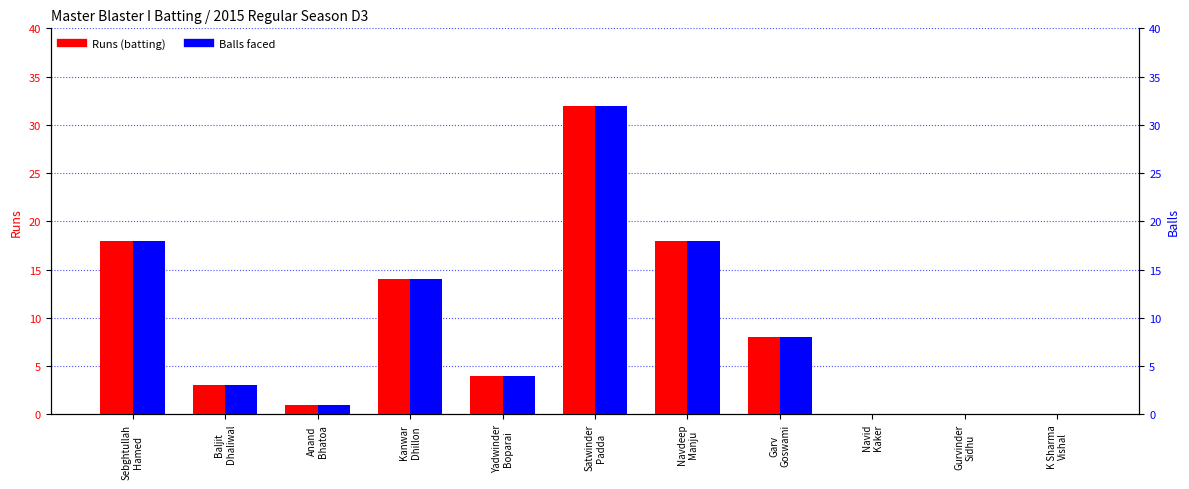

True or false: Balls has a value of 32 at Satwinder
Padda.

True